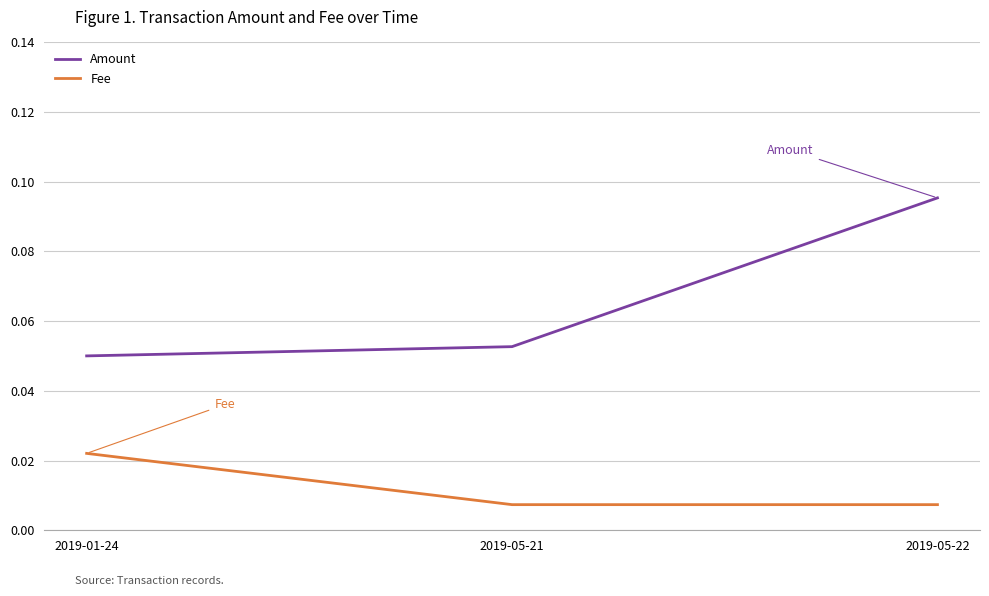

Which series has the widest spread of values?

Amount